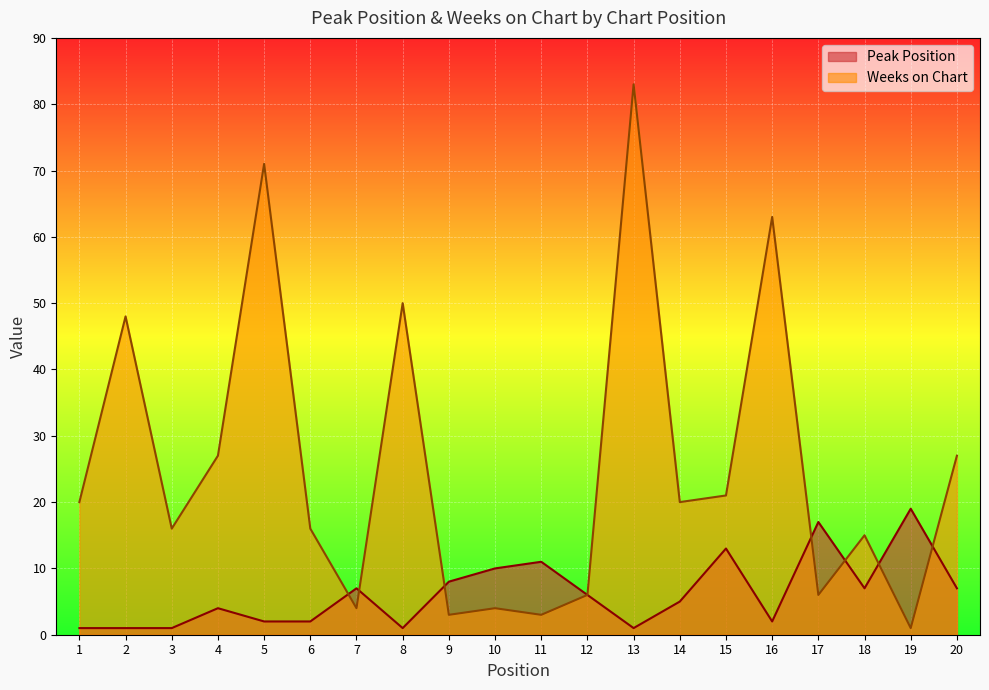

List the labels in order of Weeks on Chart value, smallest first.

19, 9, 11, 7, 10, 12, 17, 18, 3, 6, 1, 14, 15, 4, 20, 2, 8, 16, 5, 13